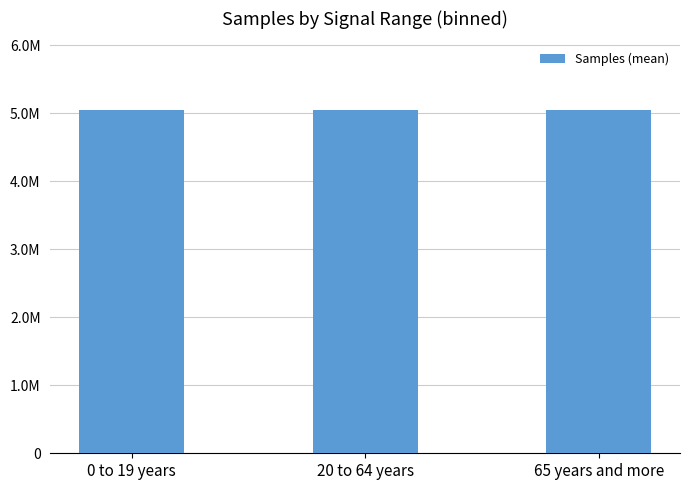

Reading right to left, extract all data points from this chart.

5045239	5044336	5042752